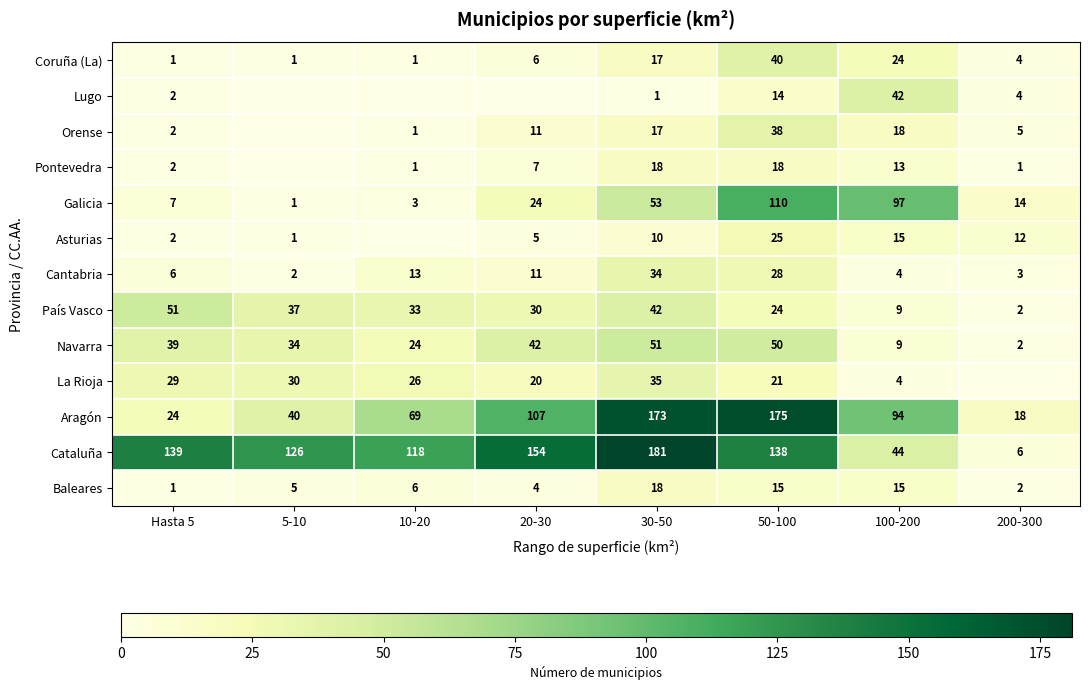

How many data points in Aragón are less than 94?

4